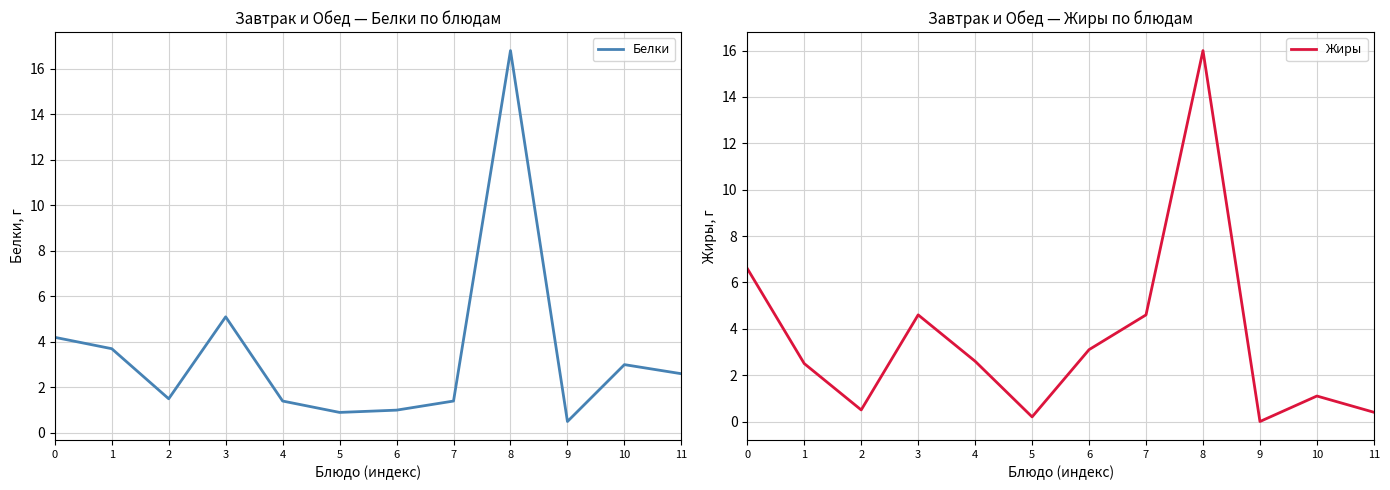

Which category has the highest value across all series?

8